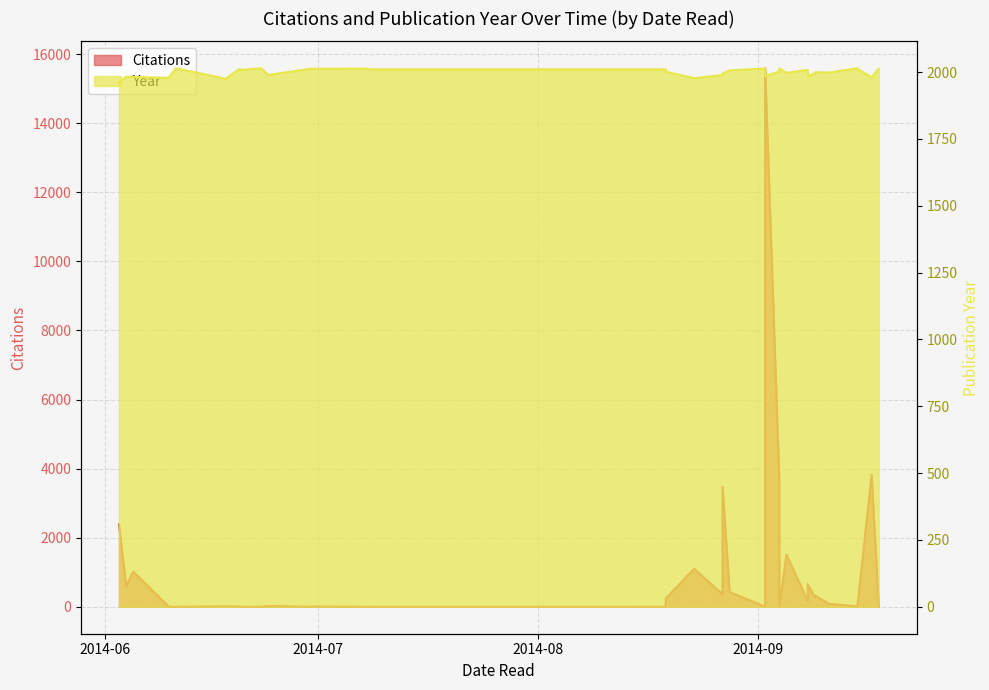

True or false: Citations has more than 1 points higher than both neighbors.

True